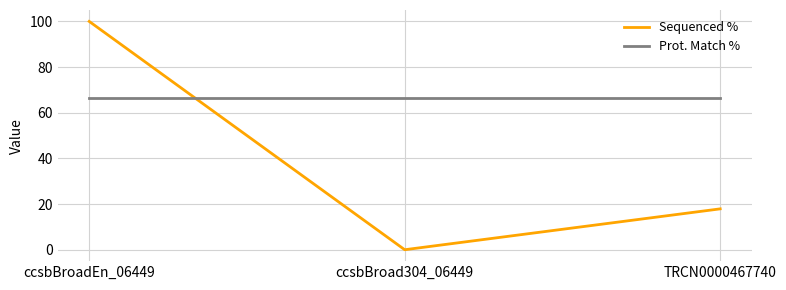

Reading left to right, transcribe all the data shown in this chart.

Sequenced %: 100.0	0.0	17.9
Prot. Match %: 66.4	66.4	66.4